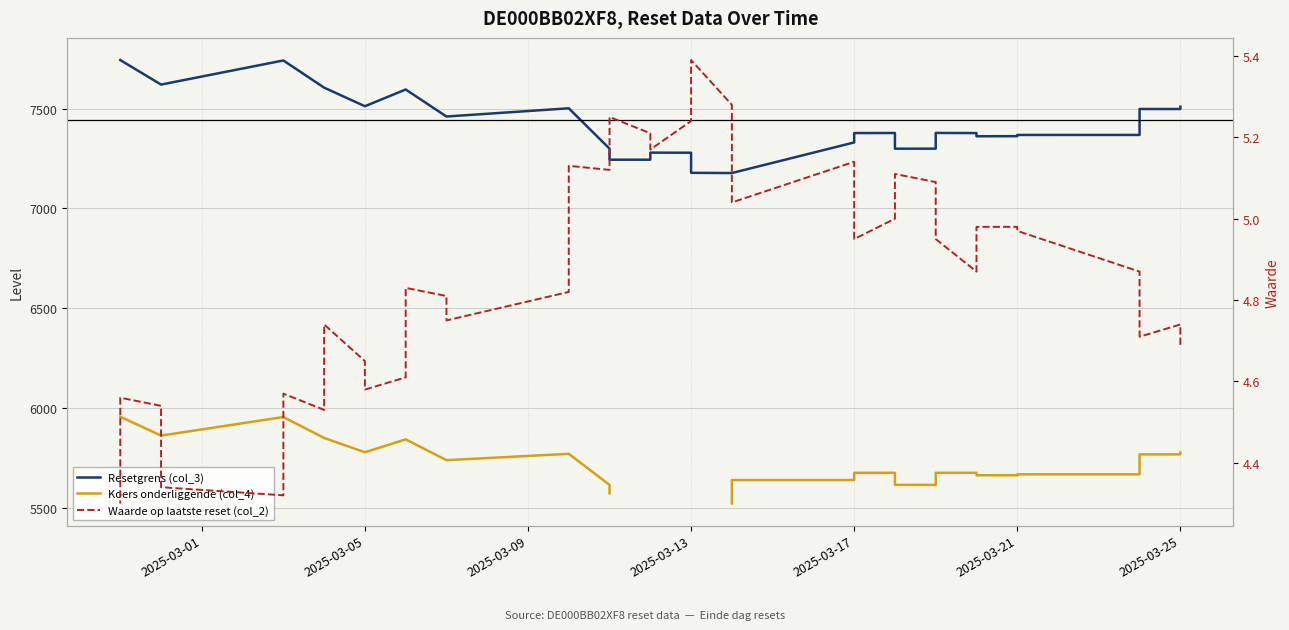

Is it true that Koers onderliggende (col_4) equals 9606.8 at 2025-03-21?

False